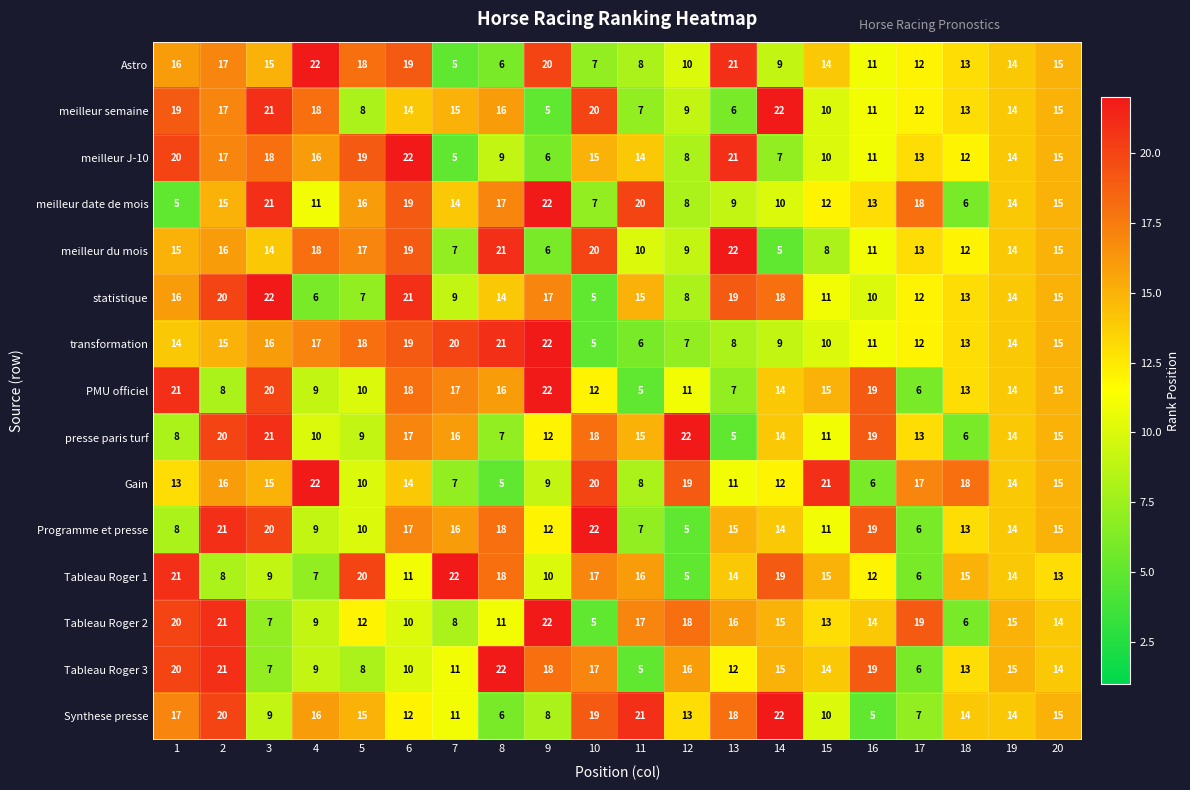

Between 4 and 8, which series saw the biggest shift?

Gain